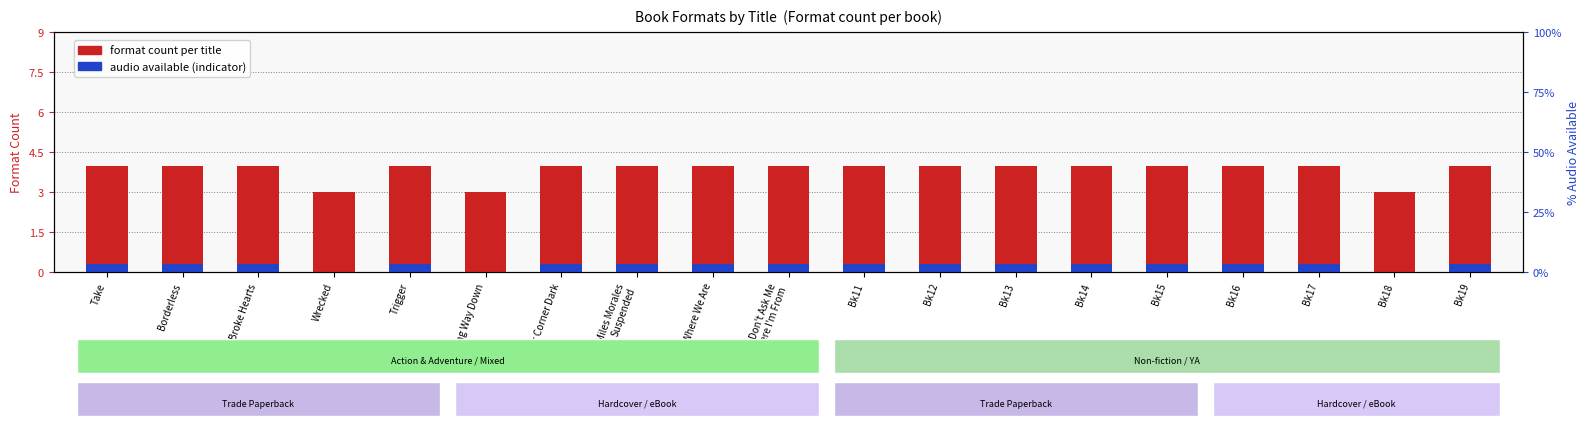

List the labels in order of Format count value, largest first.

Take, Borderless, Broke Hearts, Trigger, Your Corner Dark, Miles Morales
Suspended, Where We Are, Don't Ask Me
Where I'm From, Bk11, Bk12, Bk13, Bk14, Bk15, Bk16, Bk17, Bk19, Wrecked, Long Way Down, Bk18